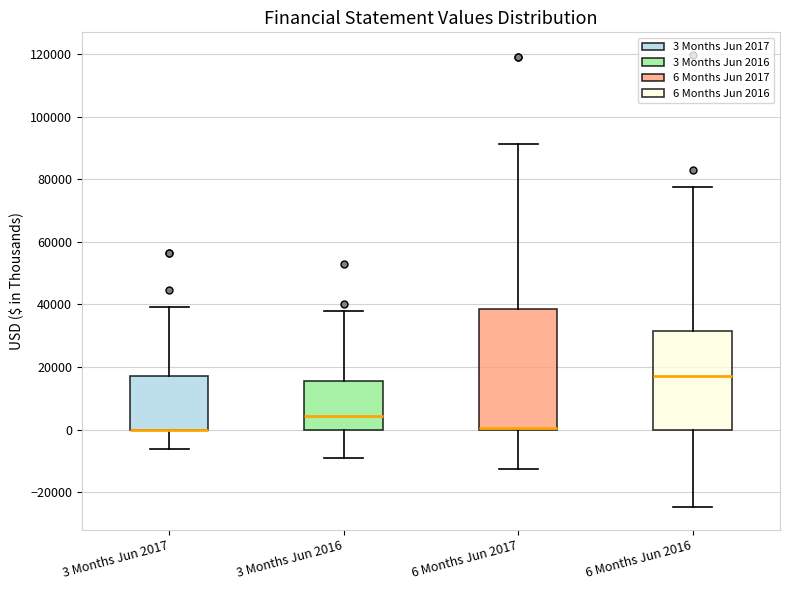

Comparing the boxes themselves (not the whiskers), which one is the tallest?

6 Months Jun 2017